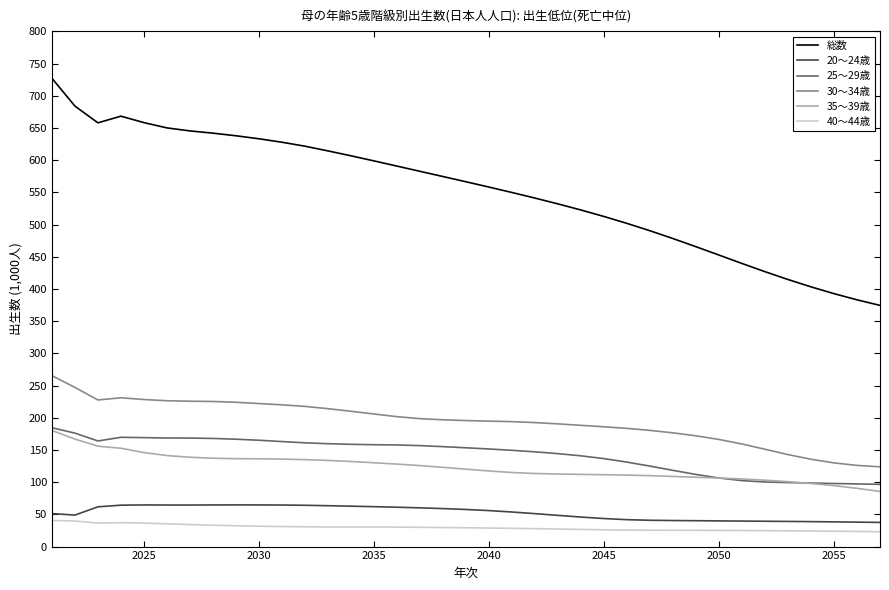

Is this an area chart (filled region under the line)?

No